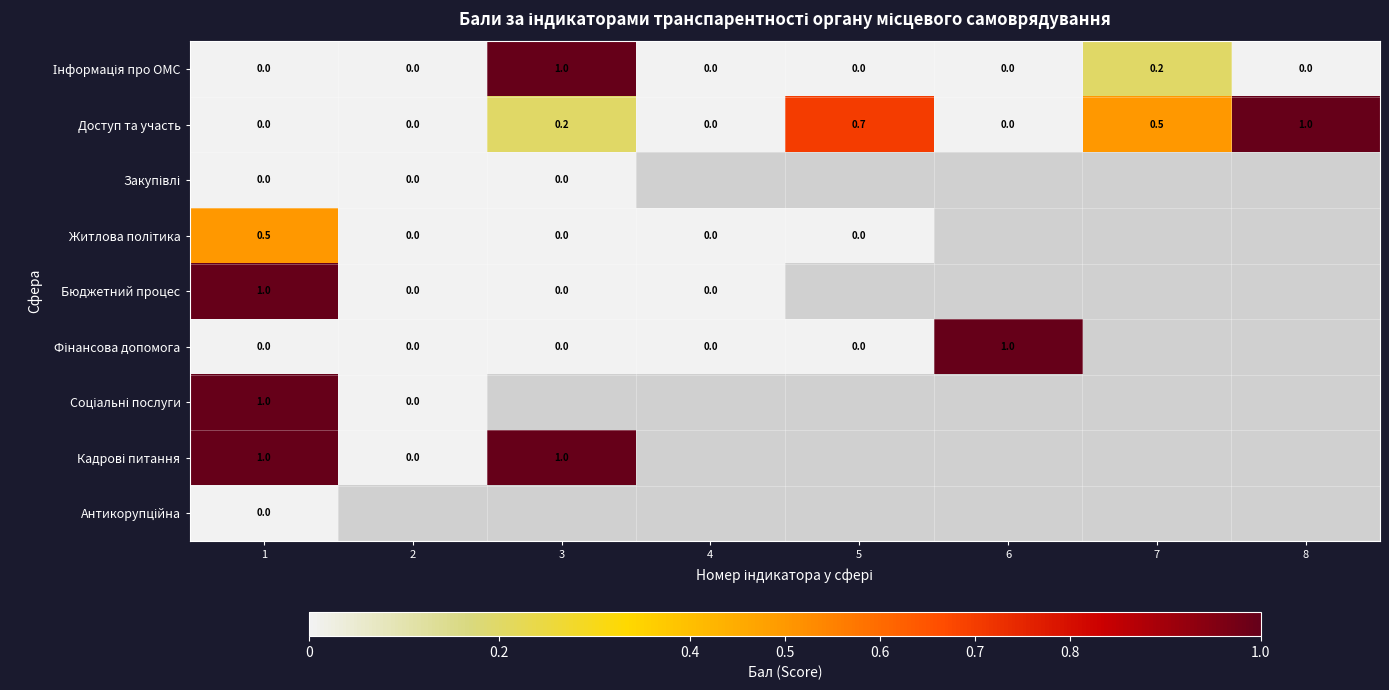

How many series are shown in this chart?

9